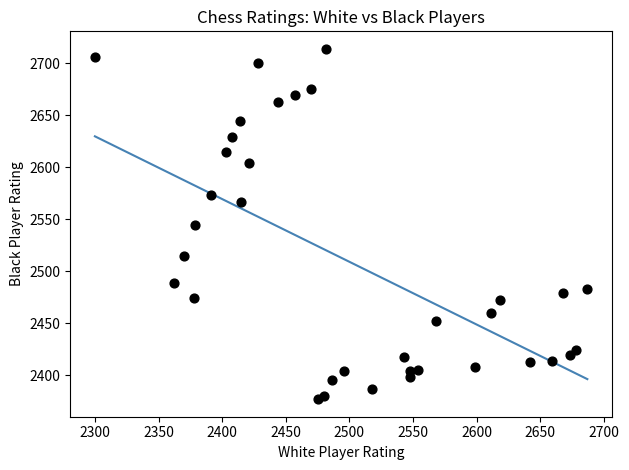

What is the range of Y values (max minus min)?

337